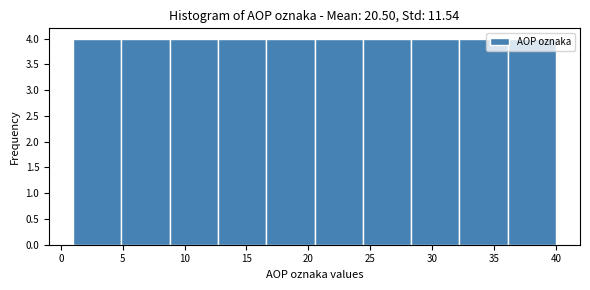

Reading left to right, list every bar in this chart as the range it spans on the x-axis followed by its height. Neither the bar edges nor the heights are printed on the chart, so give them approximately, as read against the axes.

1.0 to 4.9: 4
4.9 to 8.8: 4
8.8 to 12.7: 4
12.7 to 16.6: 4
16.6 to 20.5: 4
20.5 to 24.4: 4
24.4 to 28.3: 4
28.3 to 32.2: 4
32.2 to 36.1: 4
36.1 to 40.0: 4